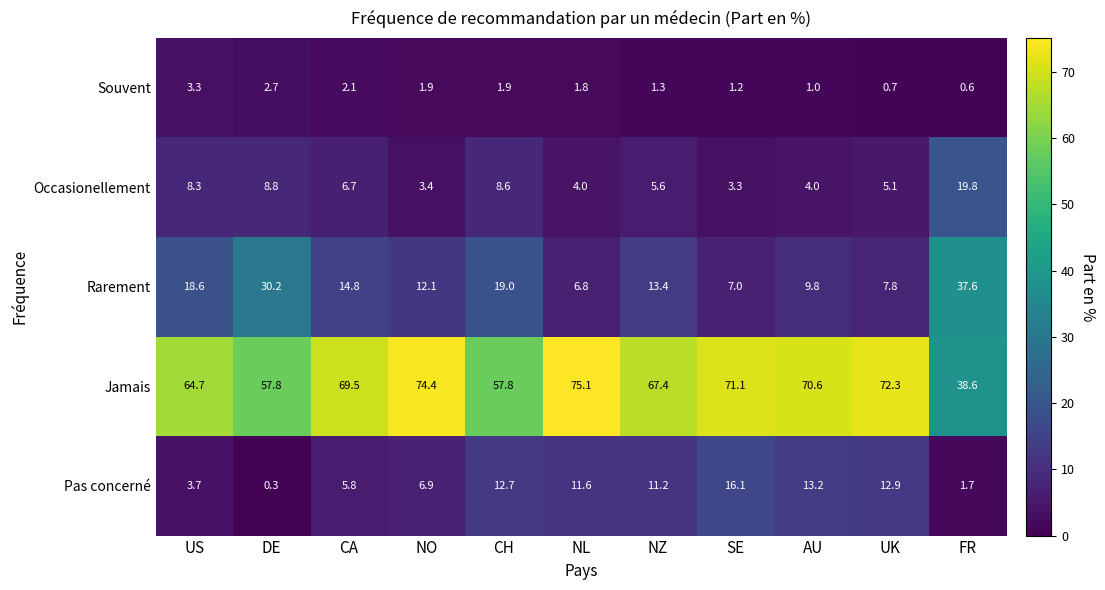

Is it true that Souvent equals 4.6 at DE?

False